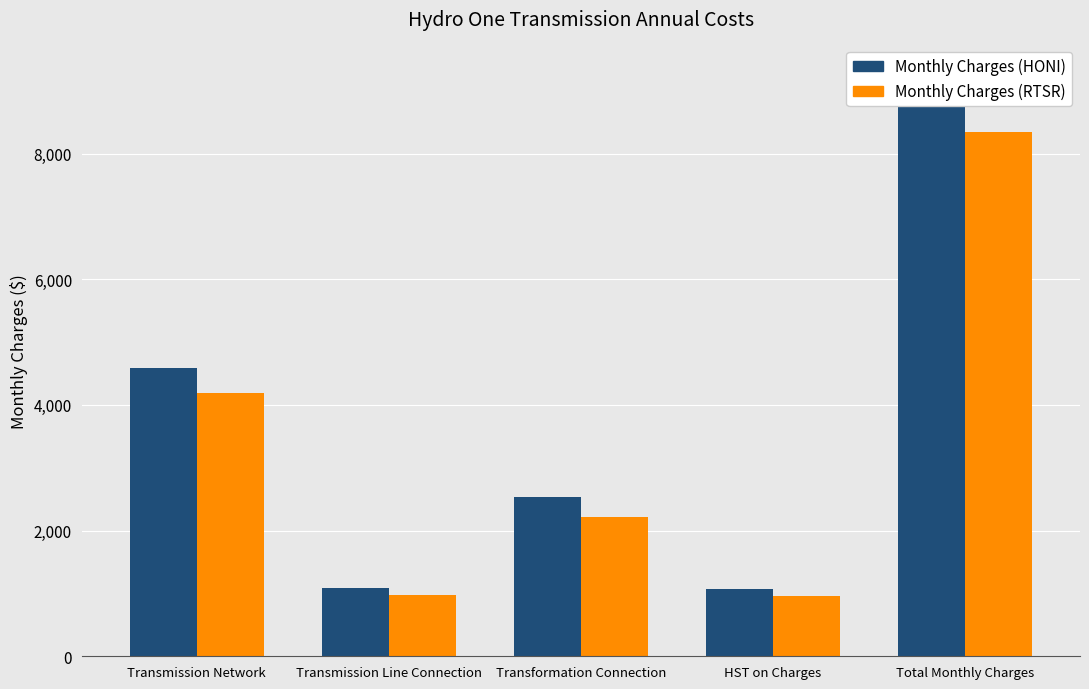

What is the total value across all series at HST on Charges?

2026.5